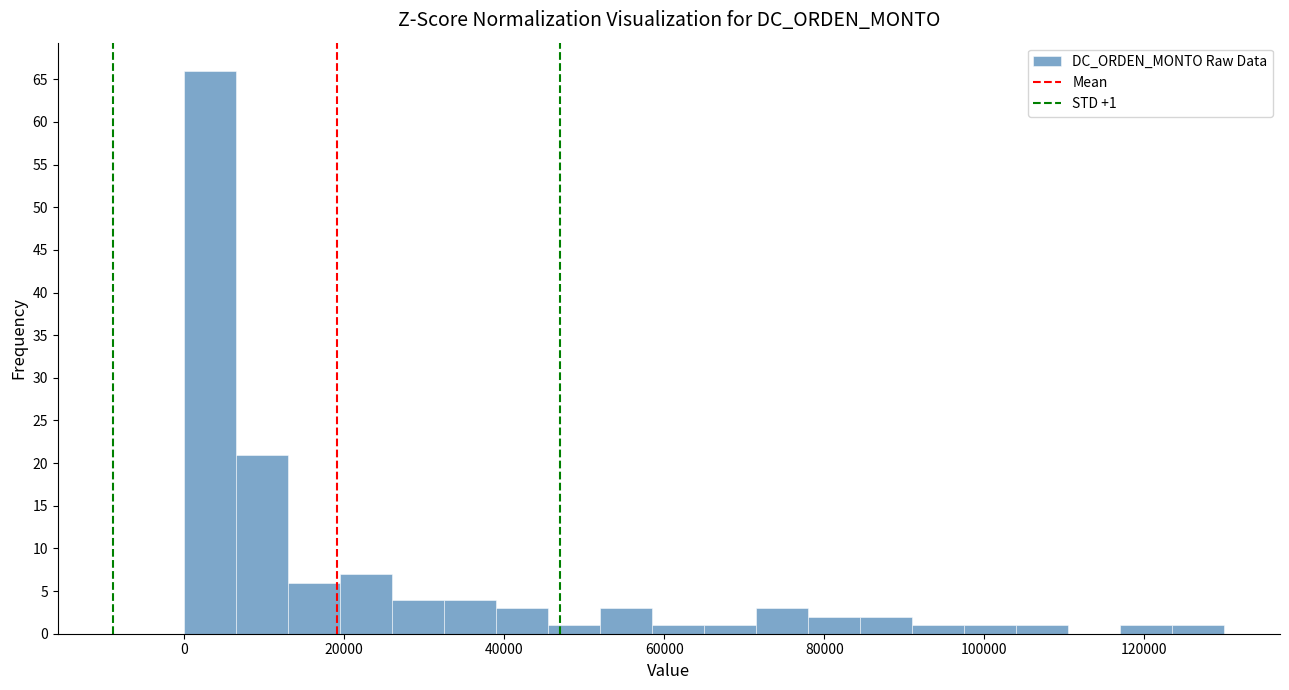

Read against the x-axis, roughly where is the centre of the tallest bar?

4000